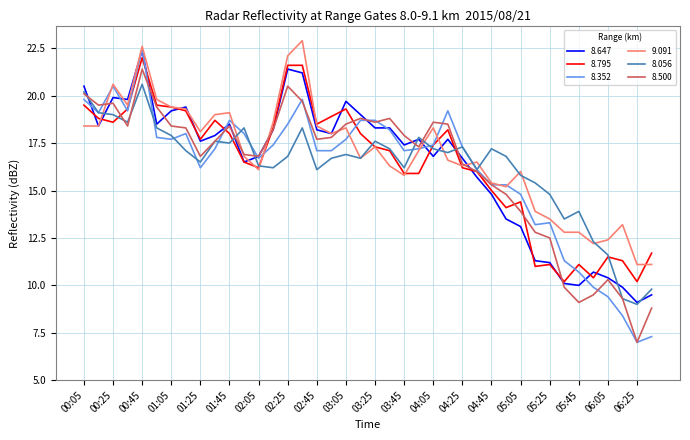

True or false: 8.795 has more than 1 points higher than both neighbors.

True